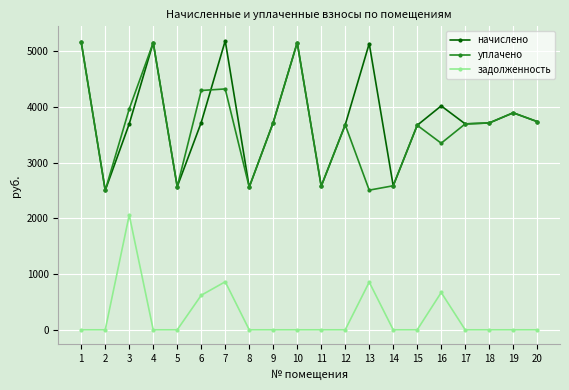

Is this an area chart (filled region under the line)?

No